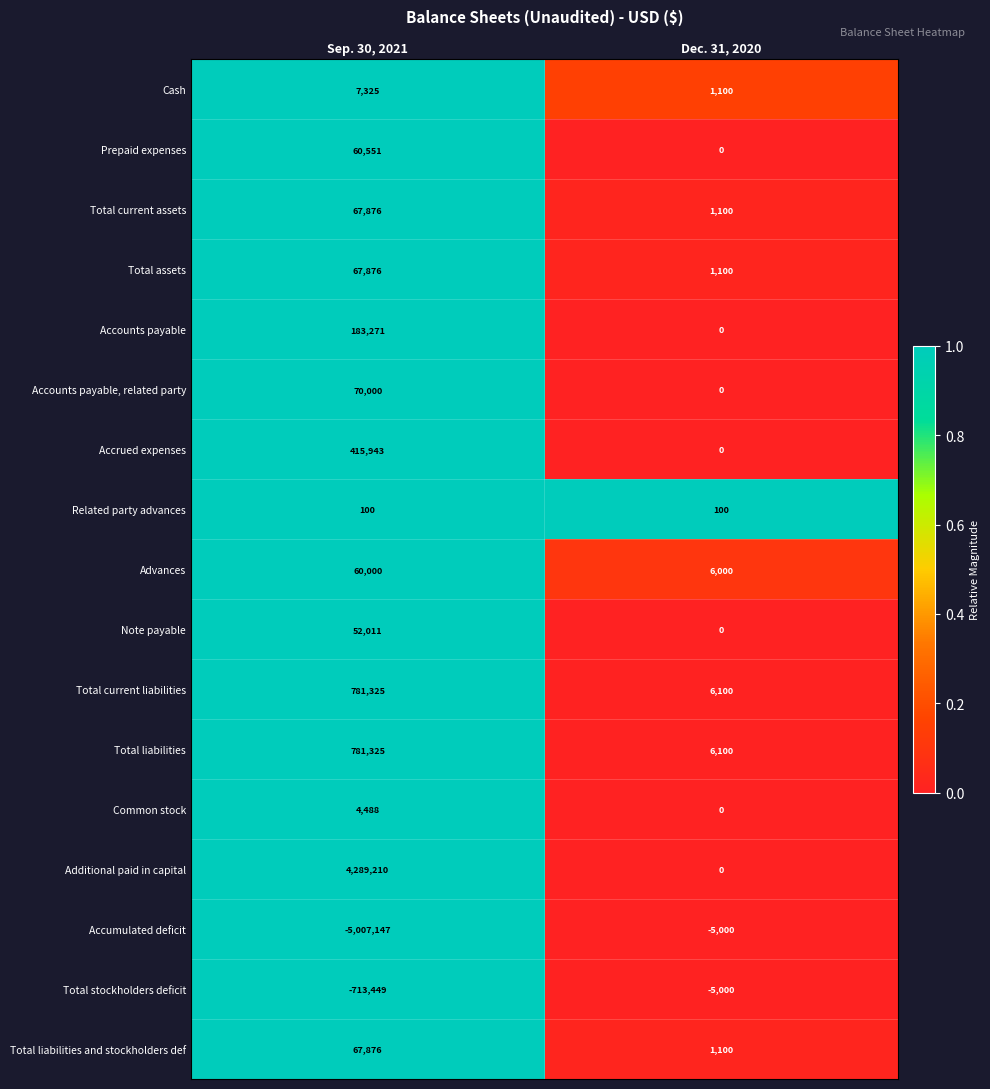

What is the greatest value displayed?

4289210